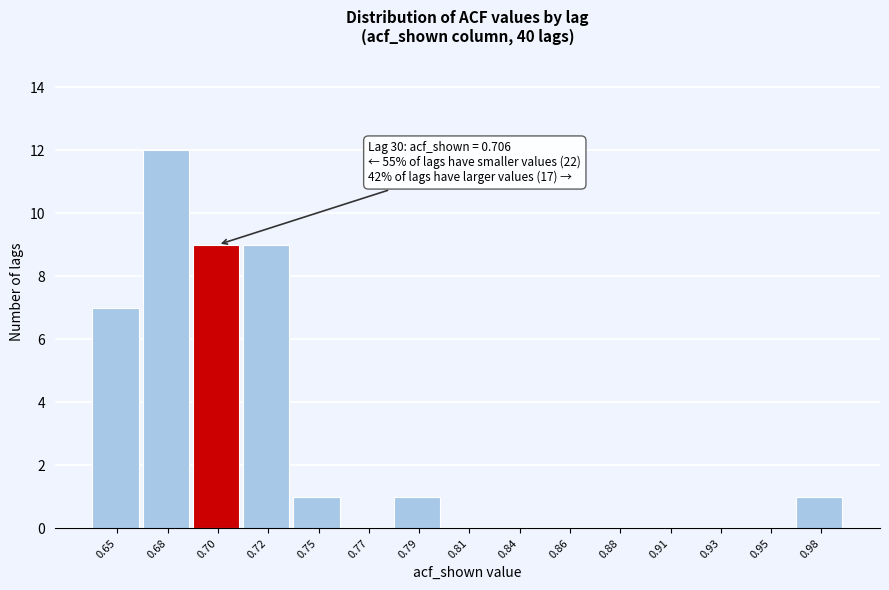

Reading left to right, transcribe all the data shown in this chart.

0.65=7	0.68=12	0.70=9	0.72=9	0.75=1	0.77=0	0.79=1	0.81=0	0.84=0	0.86=0	0.88=0	0.91=0	0.93=0	0.95=0	0.98=1